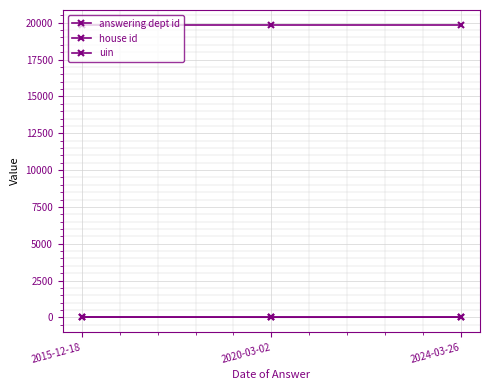

At which category is the sum across all series the highest?

2015-12-18